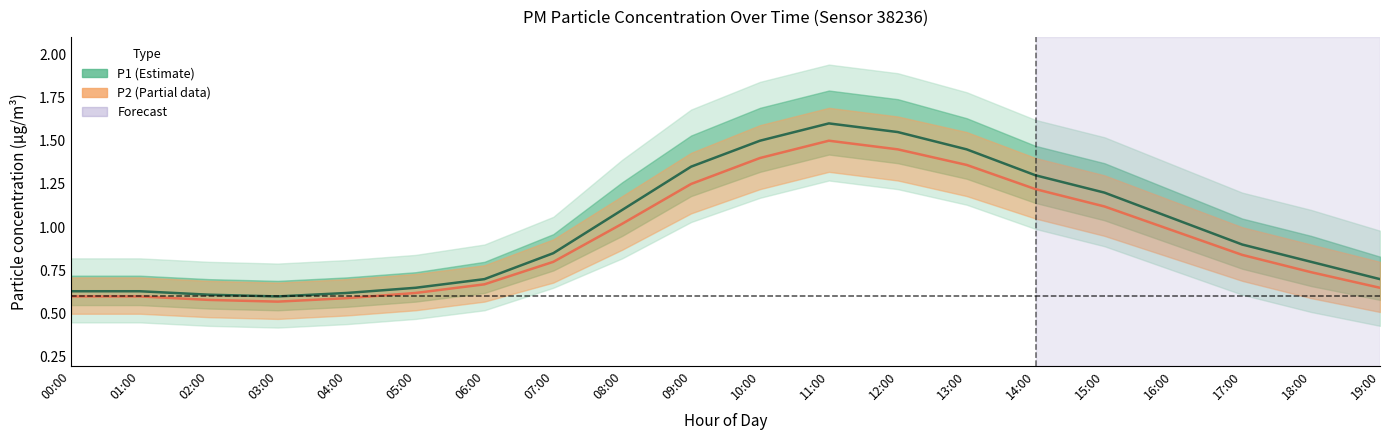

Where is the first local maximum for P2?

11:00